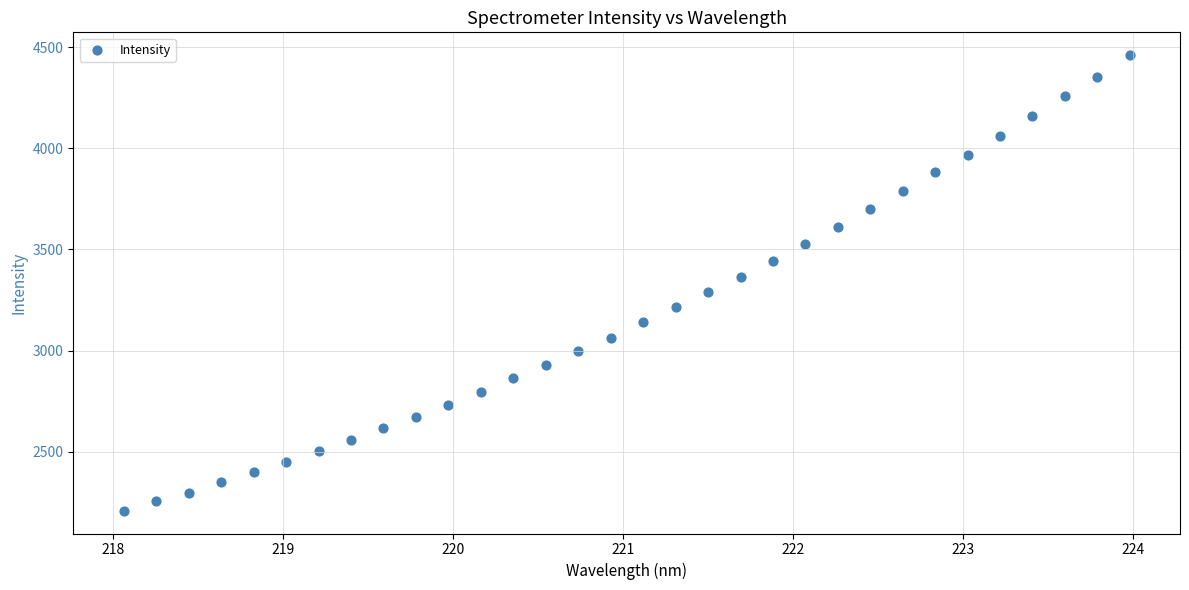

What is the range of Y values (max minus min)?

2251.4